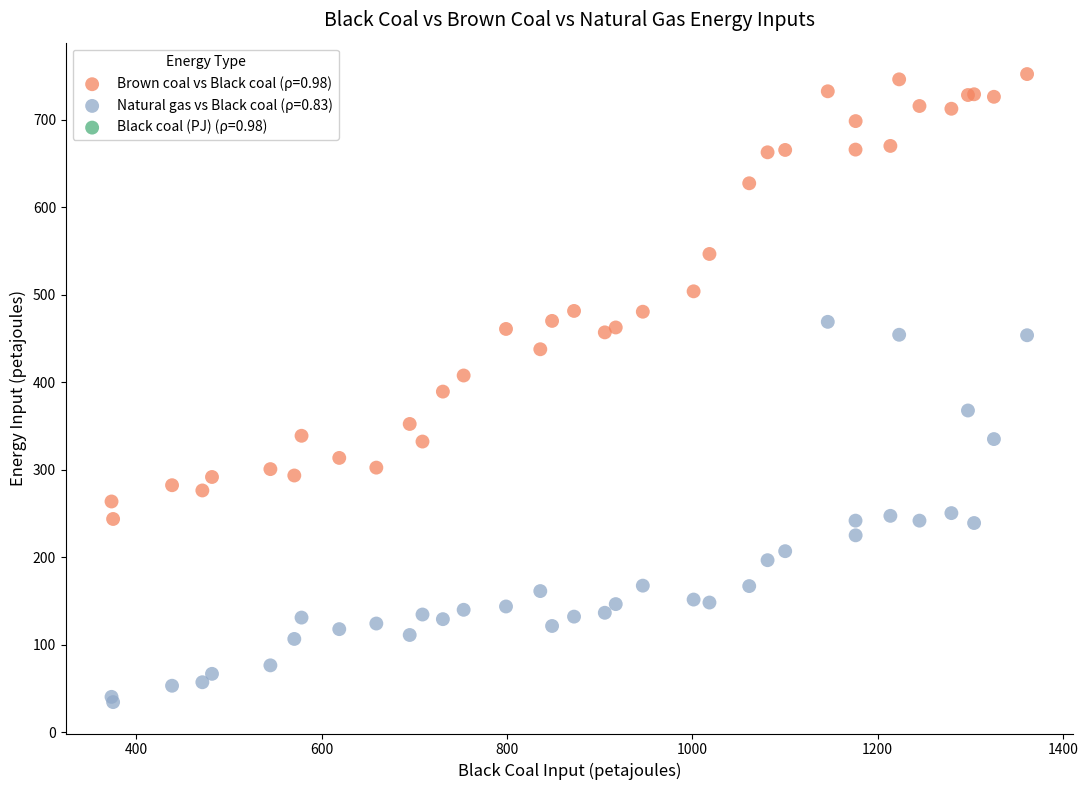

Which series reaches the minimum Y coordinate?

Natural gas vs Black coal (ρ=0.83)